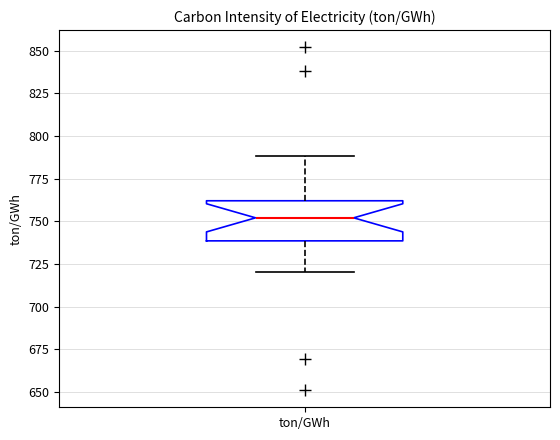

Transcribe this box plot: give where the median line is, the range the box spans, and where the two whiskers end, as read against the y-axis. The values are not printed on the chart, so give them approximately, as read against the axis.

median 750, box 740 to 760, whiskers 720 to 790